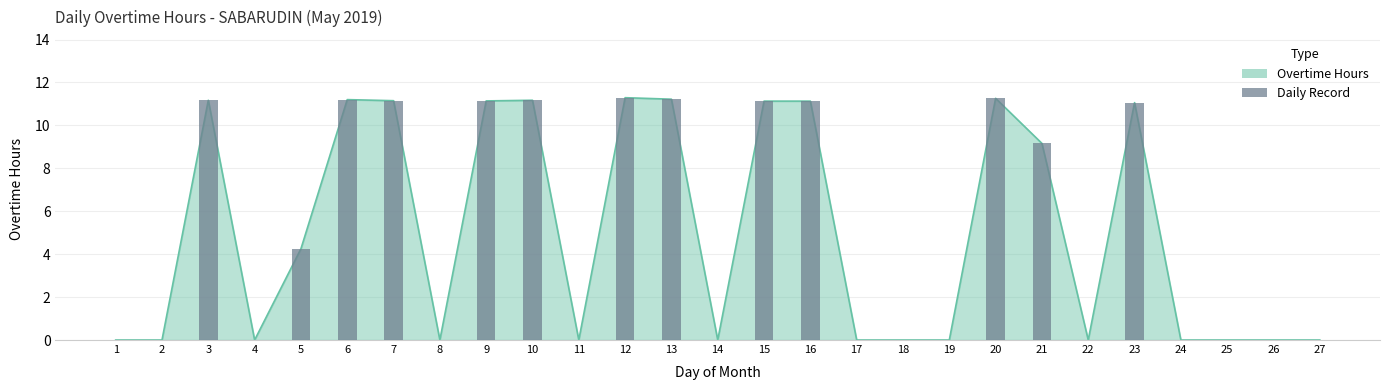

How many positive values are there?

13